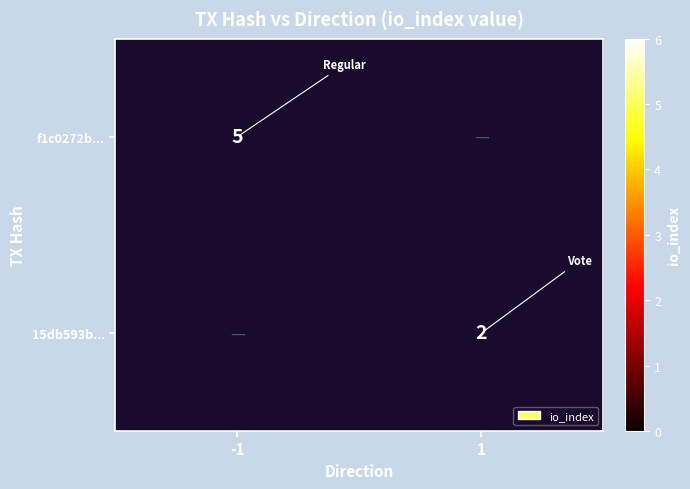

Is it true that 15db593b... equals 2 at 1?

True